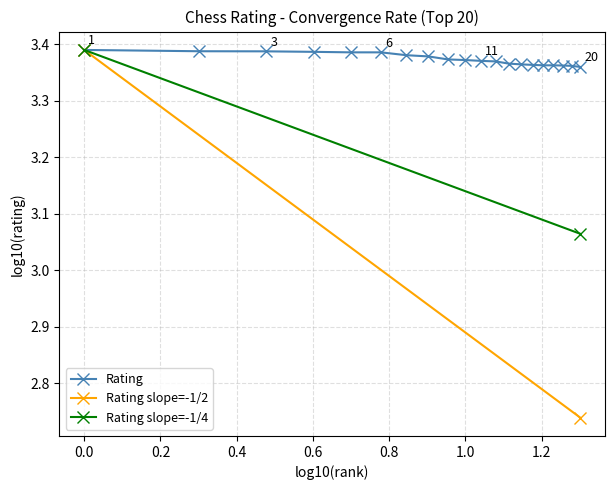

Which has a higher value, 17 or 2?

2